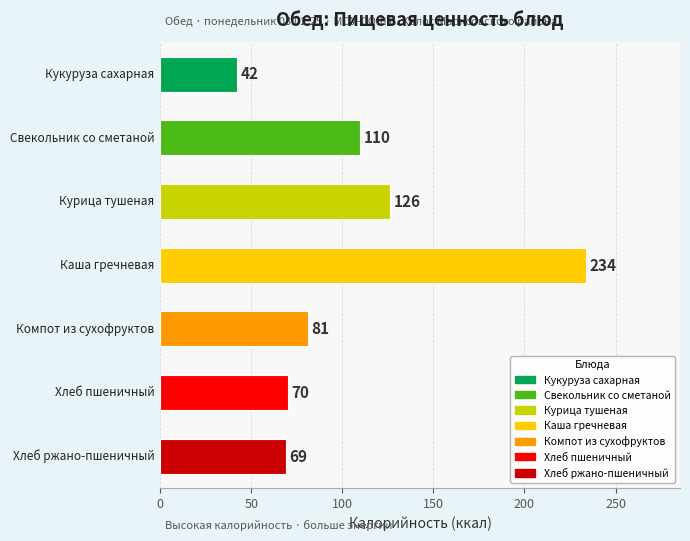

What is the maximum value shown in the chart?

234